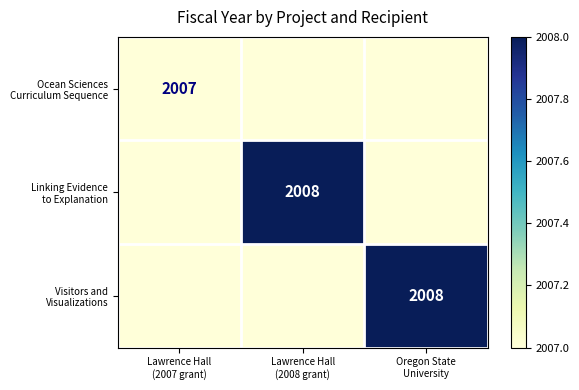

Where is Ocean Sciences Curriculum Sequence nearest to the value 2007?

Lawrence Hall (2007 grant)